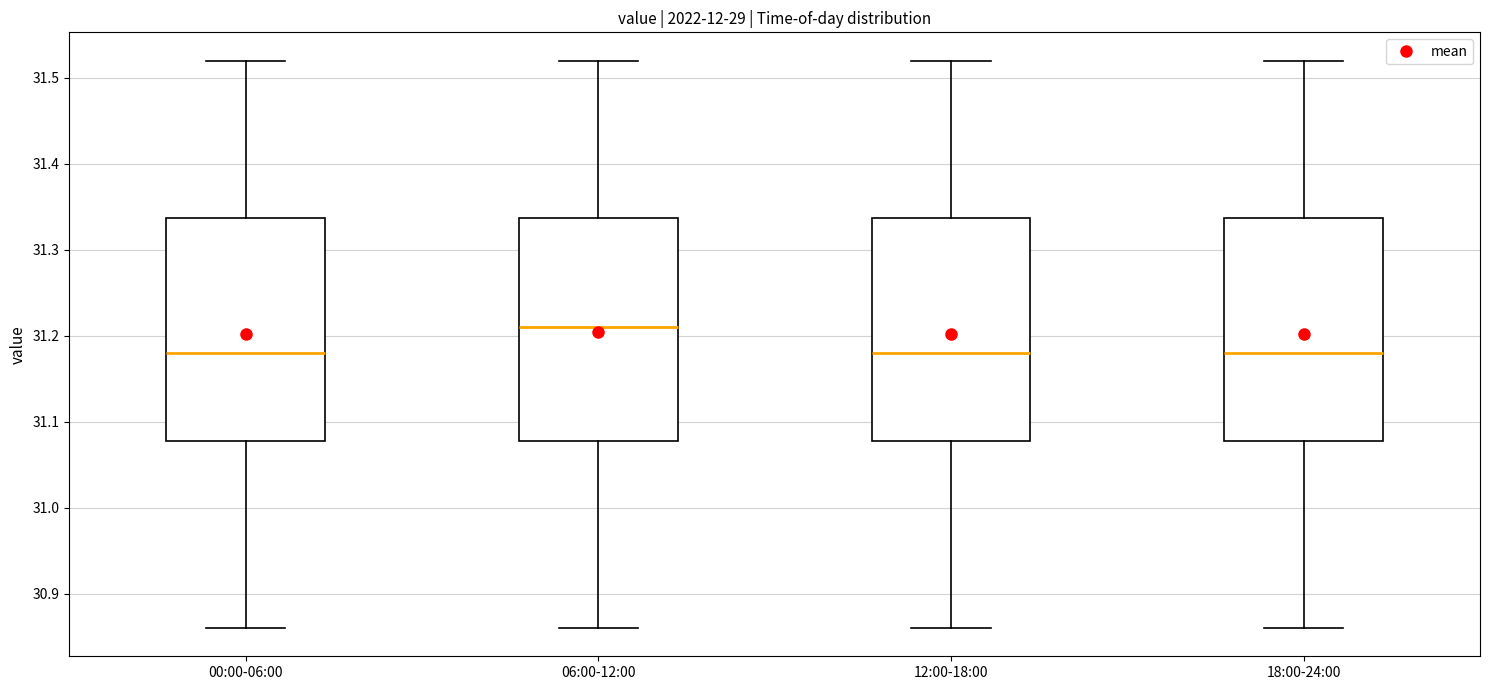

Reading left to right, read every box against the y-axis: the position of its median line, the range the box covers, and the ends of its whiskers. The values are not printed on the chart, so give them approximately, as read against the axis.

00:00-06:00: median 31.18, box 31.08 to 31.34, whiskers 30.86 to 31.52
06:00-12:00: median 31.21, box 31.08 to 31.34, whiskers 30.86 to 31.52
12:00-18:00: median 31.18, box 31.08 to 31.34, whiskers 30.86 to 31.52
18:00-24:00: median 31.18, box 31.08 to 31.34, whiskers 30.86 to 31.52